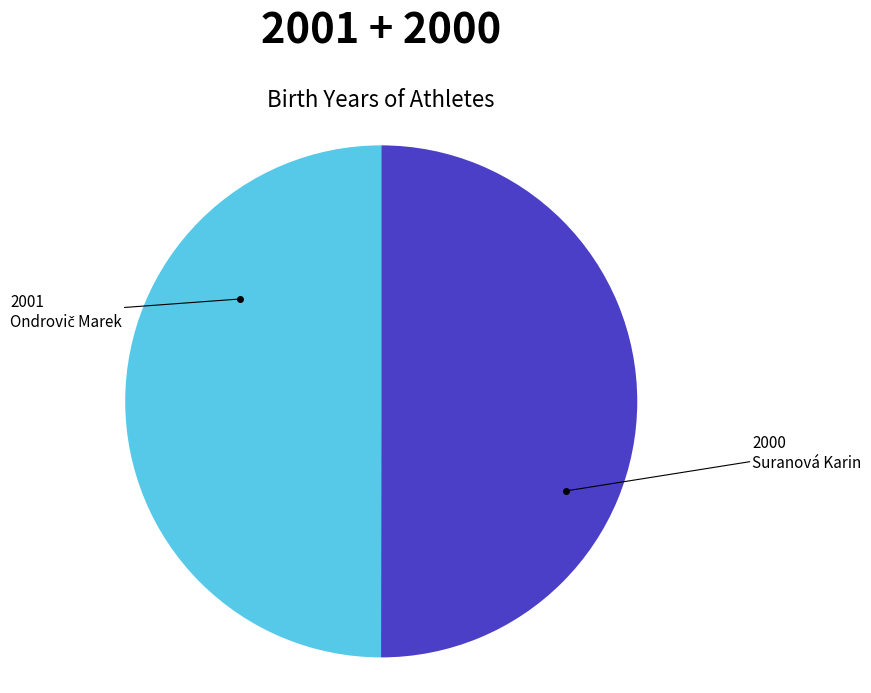

Count the number of slices in the pie.

2